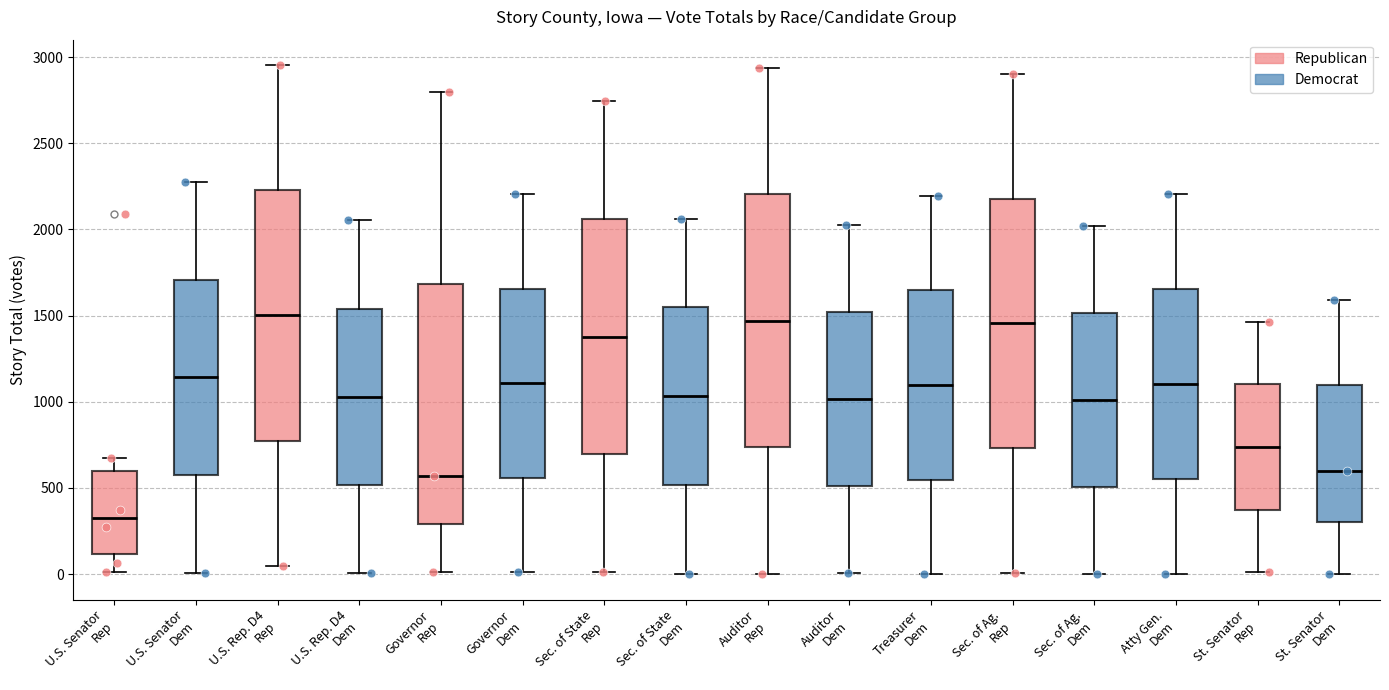

Reading left to right, transcribe this box plot: for each box, give where its median line is, the range the box spans, and where its two whiskers end, as read against the y-axis. The values are not printed on the chart, so give them approximately, as read against the axis.

U.S. Senator Rep: median 300, box 100 to 600, whiskers 0 to 650
U.S. Senator Dem: median 1150, box 600 to 1700, whiskers 0 to 2250
U.S. Rep. D4 Rep: median 1500, box 750 to 2250, whiskers 50 to 2950
U.S. Rep. D4 Dem: median 1050, box 500 to 1550, whiskers 0 to 2050
Governor Rep: median 550, box 300 to 1700, whiskers 0 to 2800
Governor Dem: median 1100, box 550 to 1650, whiskers 0 to 2200
Sec. of State Rep: median 1400, box 700 to 2050, whiskers 0 to 2750
Sec. of State Dem: median 1050, box 500 to 1550, whiskers 0 to 2050
Auditor Rep: median 1450, box 750 to 2200, whiskers 0 to 2950
Auditor Dem: median 1000, box 500 to 1500, whiskers 0 to 2050
Treasurer Dem: median 1100, box 550 to 1650, whiskers 0 to 2200
Sec. of Ag. Rep: median 1450, box 750 to 2200, whiskers 0 to 2900
Sec. of Ag. Dem: median 1000, box 500 to 1500, whiskers 0 to 2000
Atty Gen. Dem: median 1100, box 550 to 1650, whiskers 0 to 2200
St. Senator Rep: median 750, box 350 to 1100, whiskers 0 to 1450
St. Senator Dem: median 600, box 300 to 1100, whiskers 0 to 1600